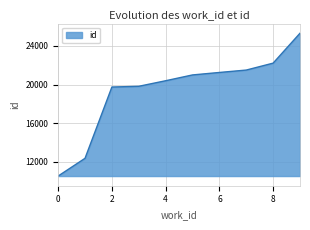

What is the difference between the maximum and minimum values?

14759